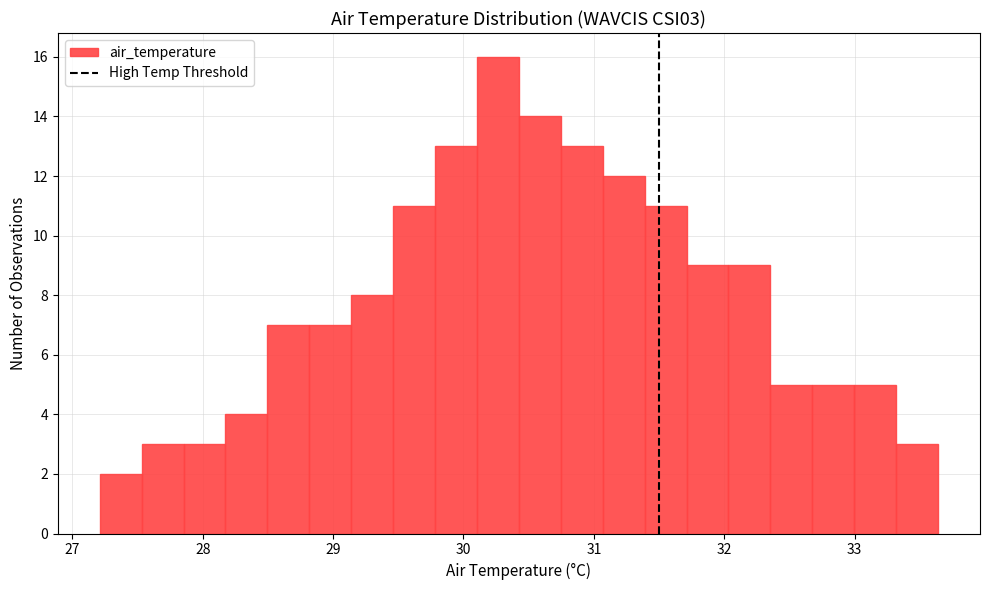

Read against the x-axis, roughly where is the centre of the tallest bar?

30.3